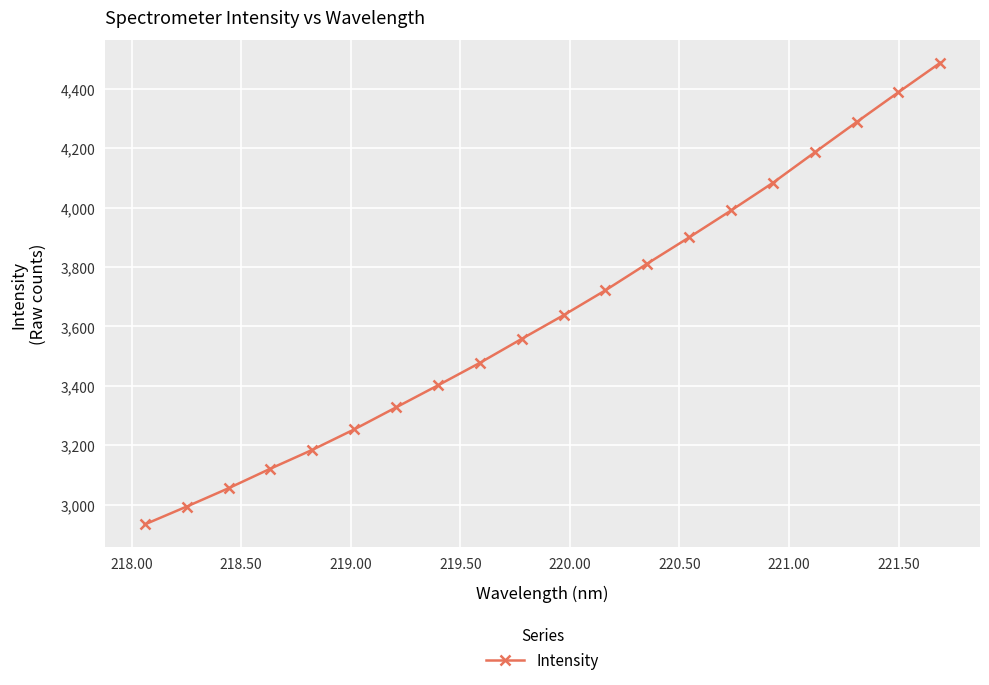

What is the smallest value displayed?

2934.0